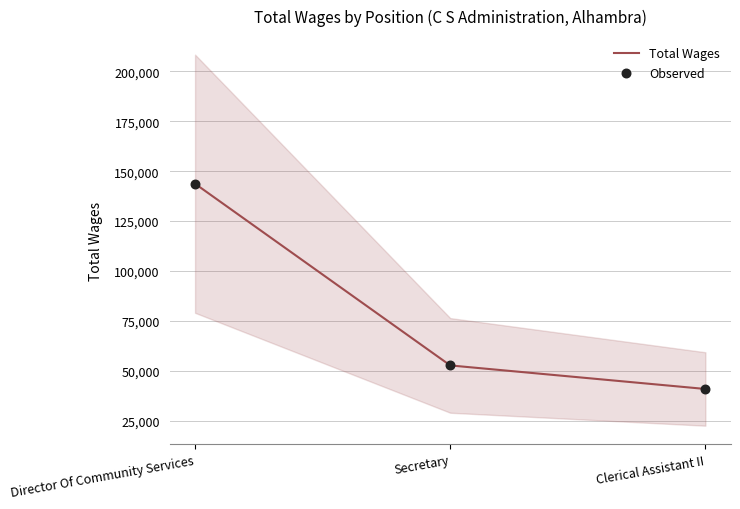

Which series has the largest total across all categories?

Total Wages